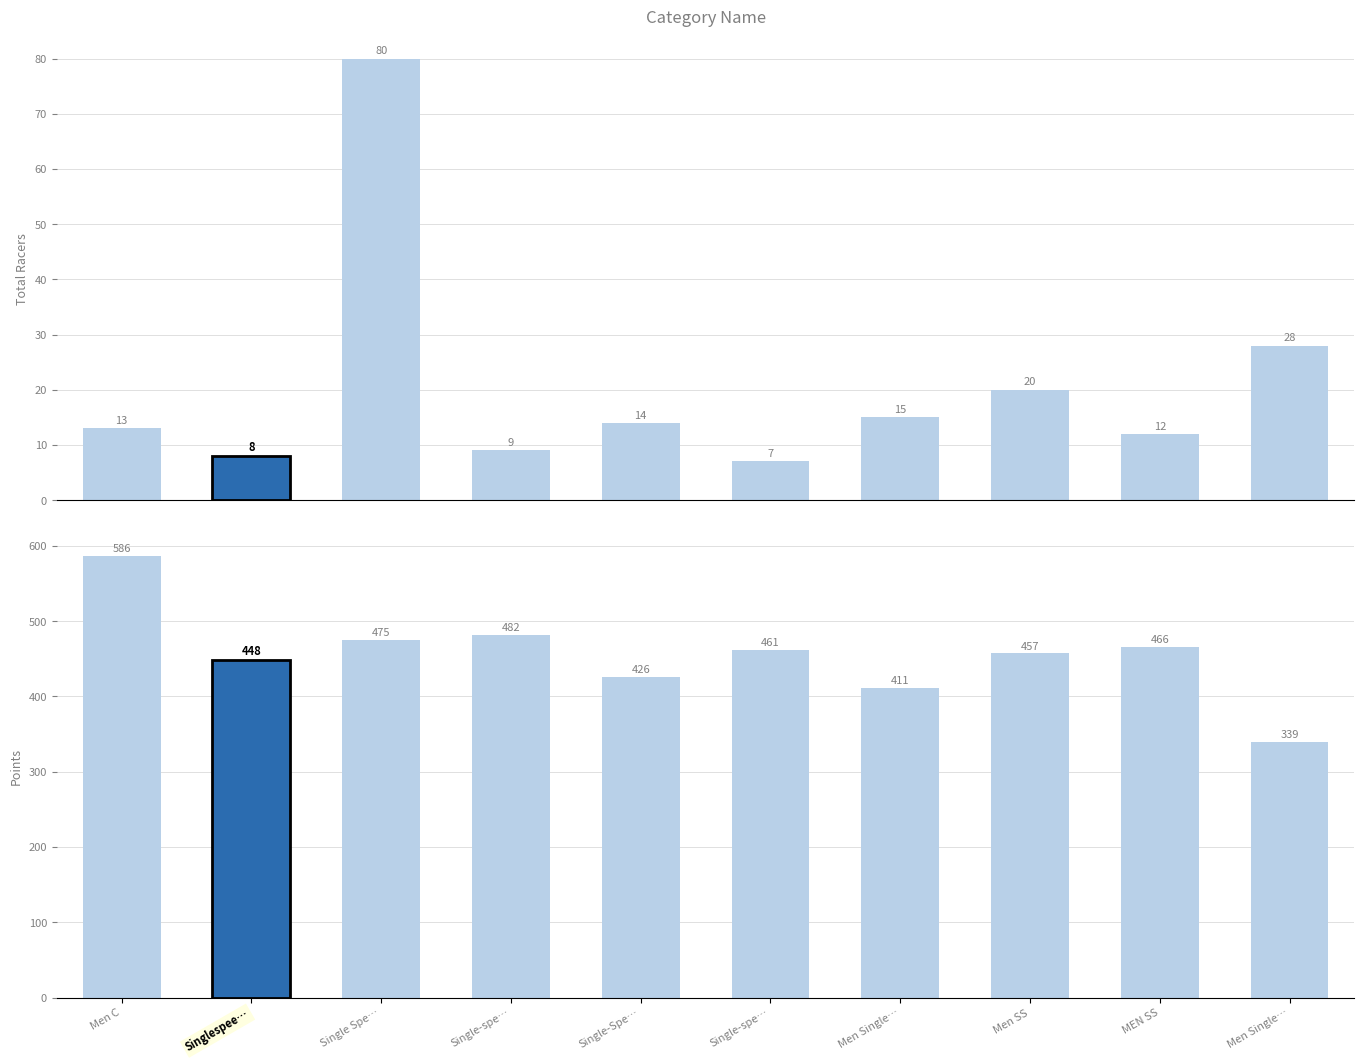

True or false: Points has a value of 461.4 at Single-spe….

True